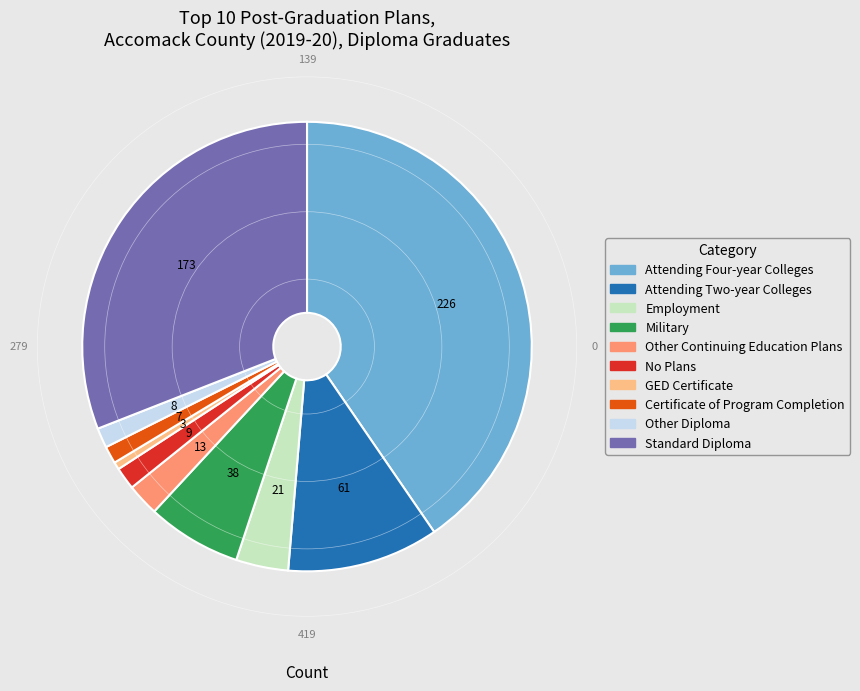

Between Other Diploma and Other Continuing Education Plans, which is larger?

Other Continuing Education Plans